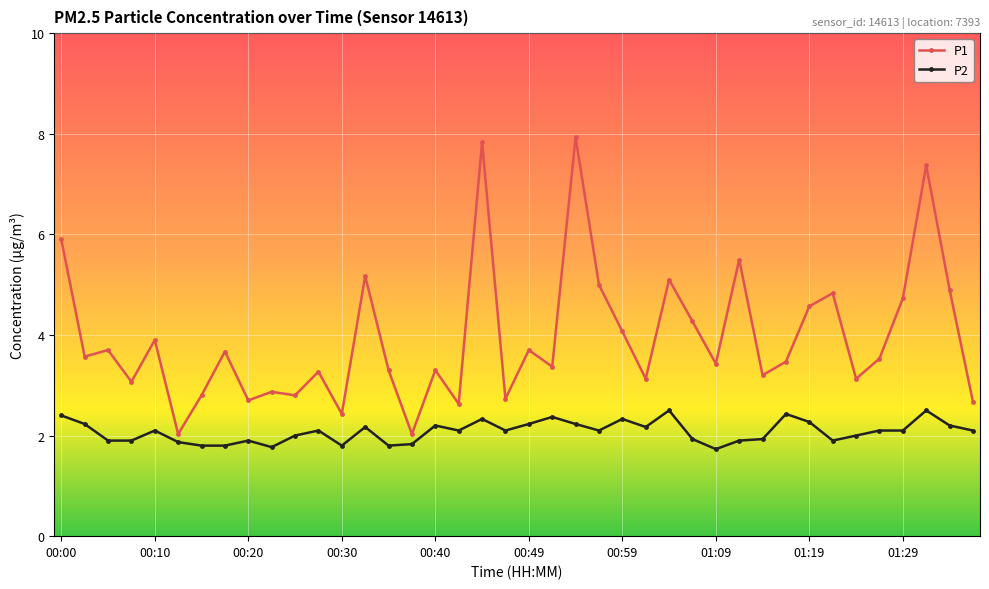

What is the maximum value shown in the chart?

7.9